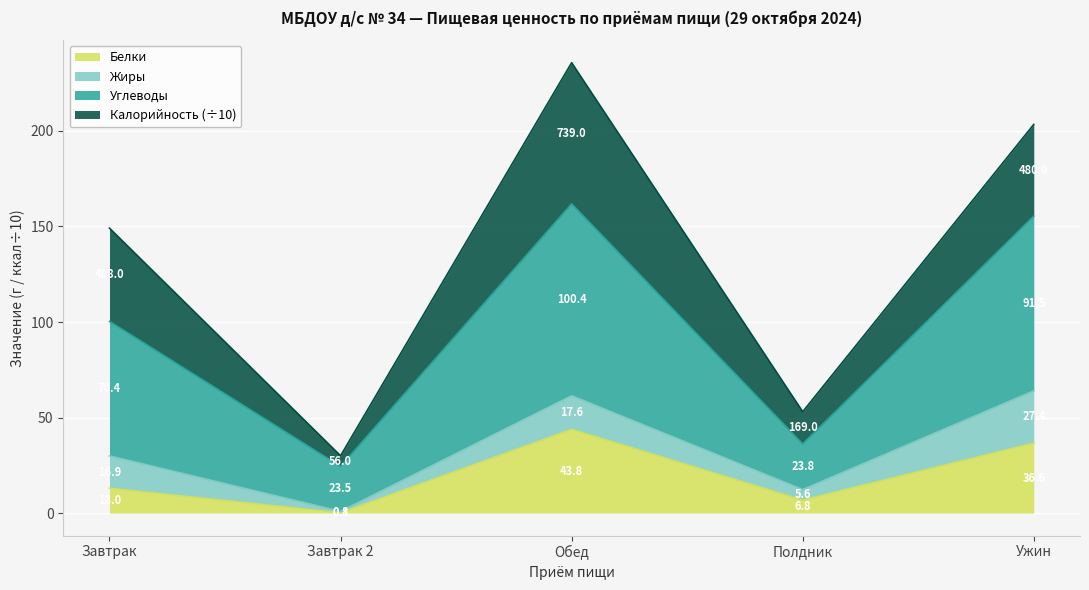

What is the highest value of the Белки series?

43.8